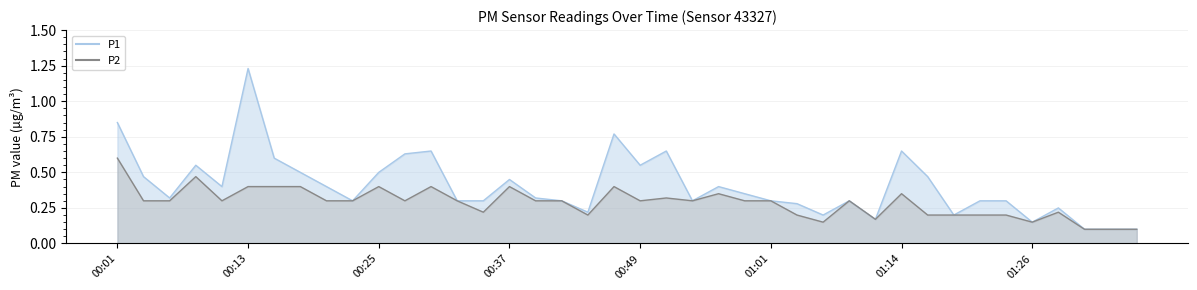

What is the sum of all P1 values?

16.2